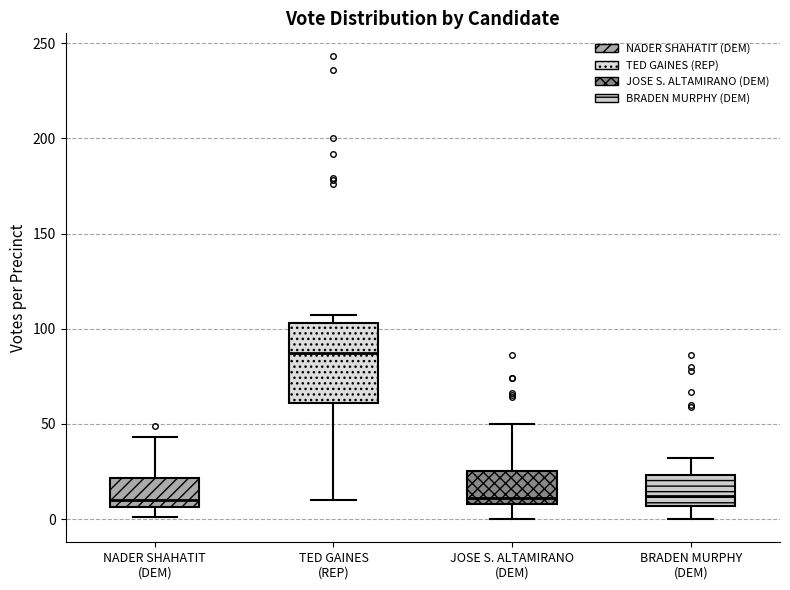

Which box has the highest median line?

TED GAINES (REP)